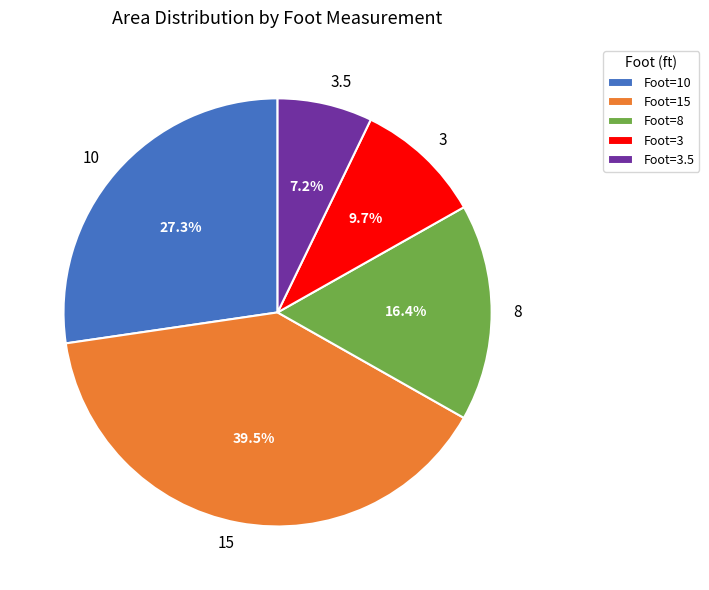

What is the total percentage of 10 and 8?

43.7%